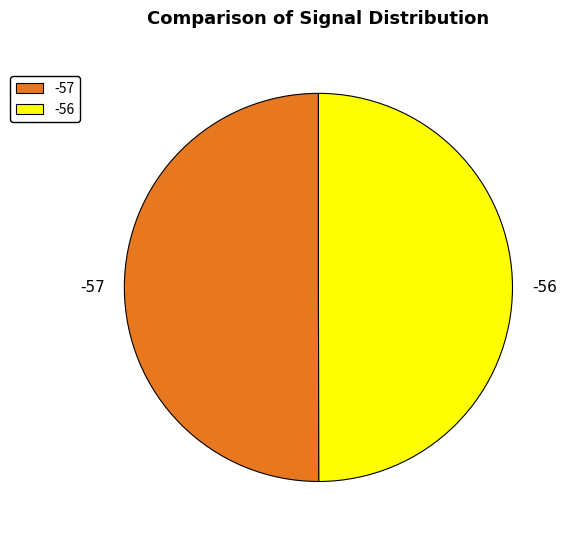

Is the sum of -56 and -57 greater than half?

Yes